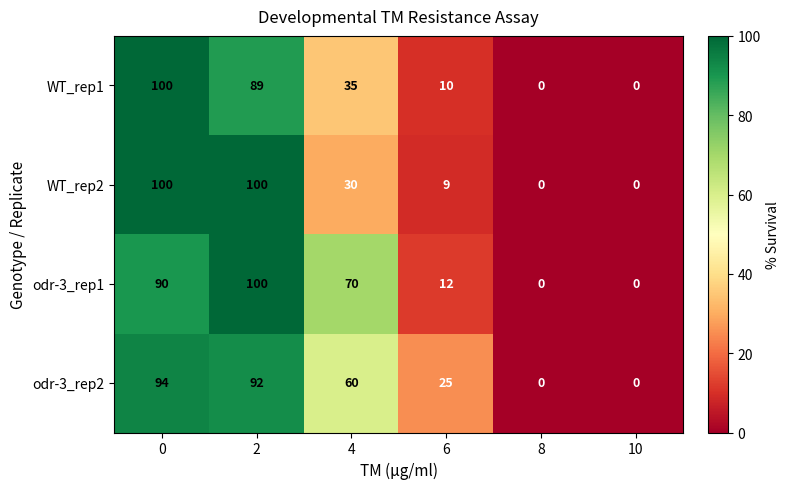

Which series changed the most between 6 and 10?

odr-3_rep2